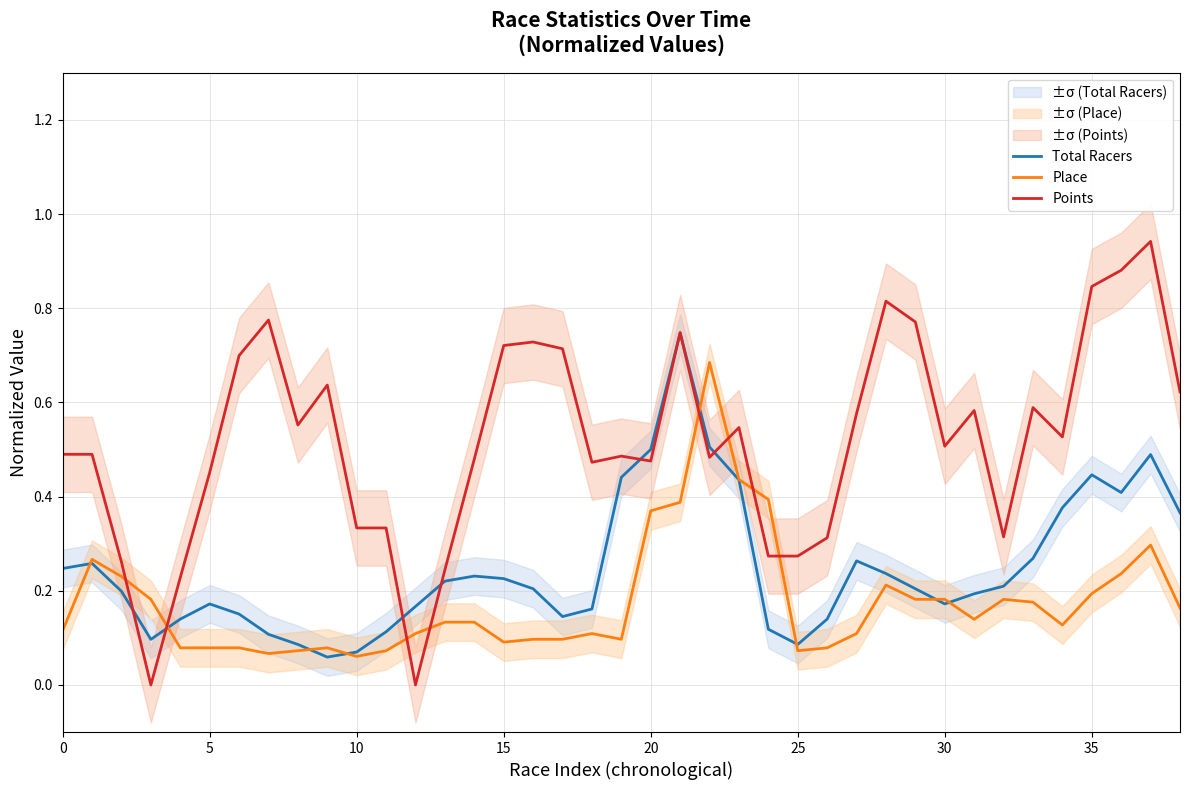

What is the label of the 24th point from the left?

23